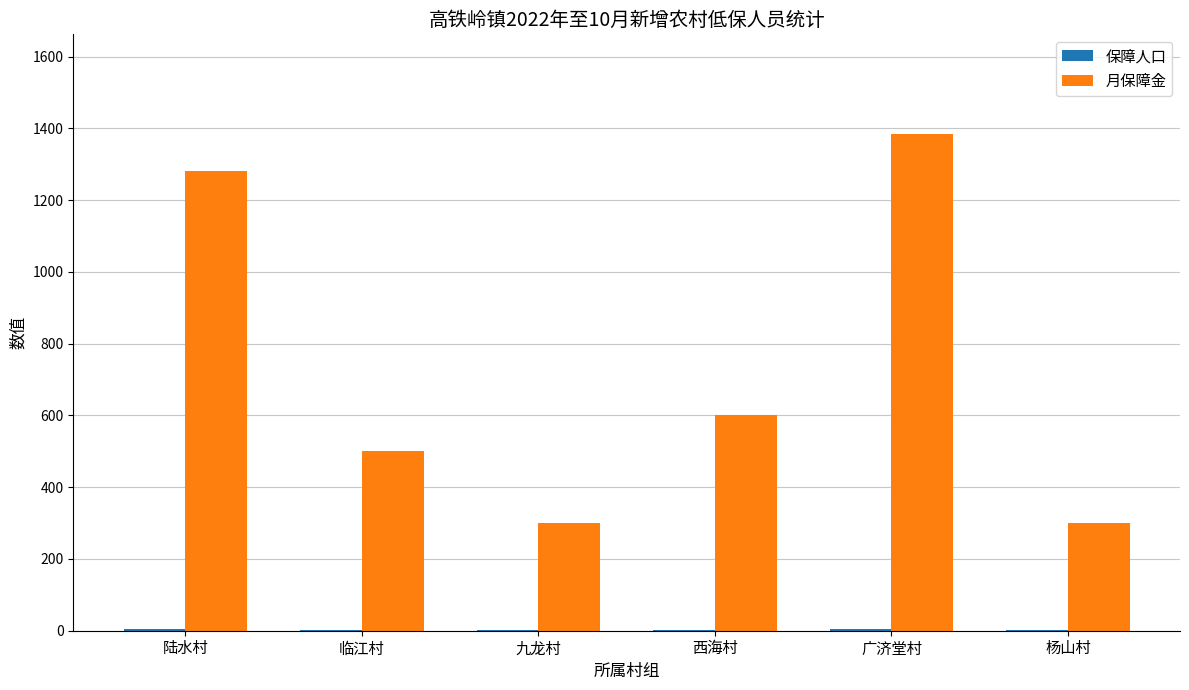

At which category does the chart reach its peak across all series?

广济堂村